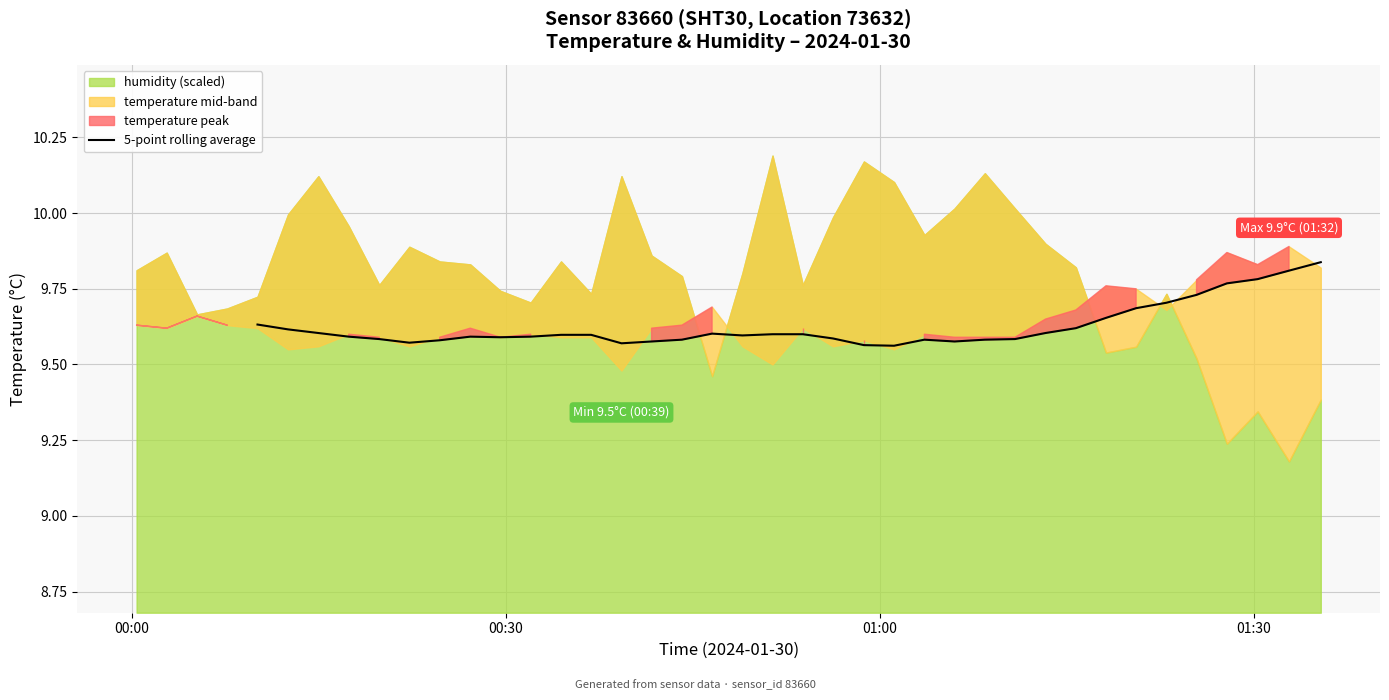

How many data points are above 9?

36